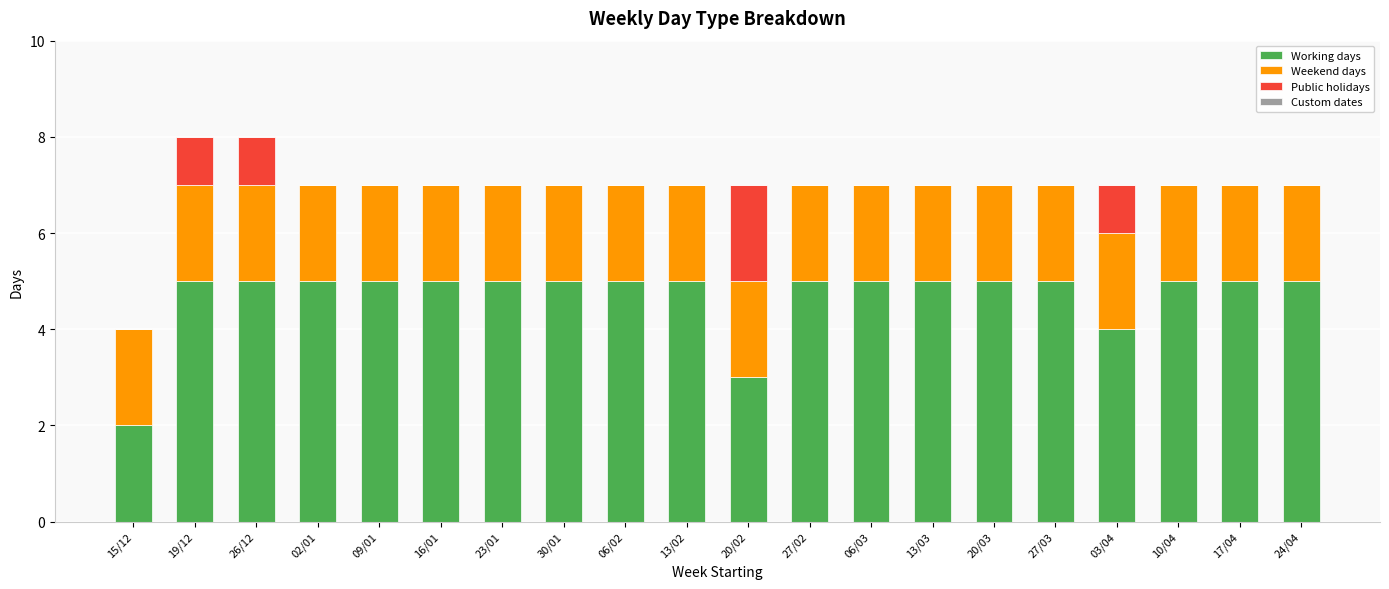

Are the bars horizontal?

No